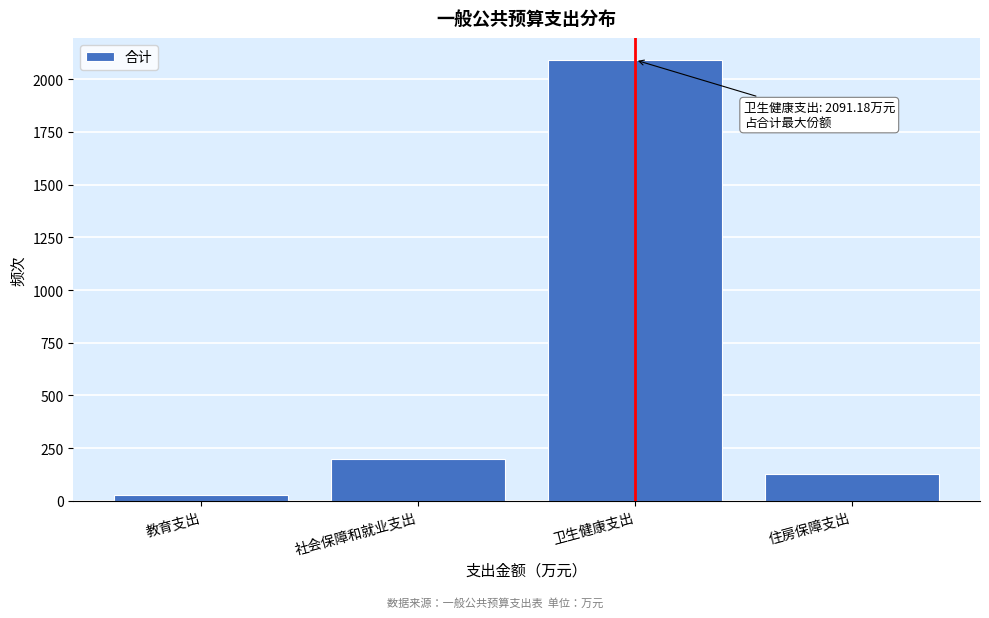

Reading right to left, transcribe all the data shown in this chart.

住房保障支出=126.6	卫生健康支出=2091.2	社会保障和就业支出=196.6	教育支出=30.0